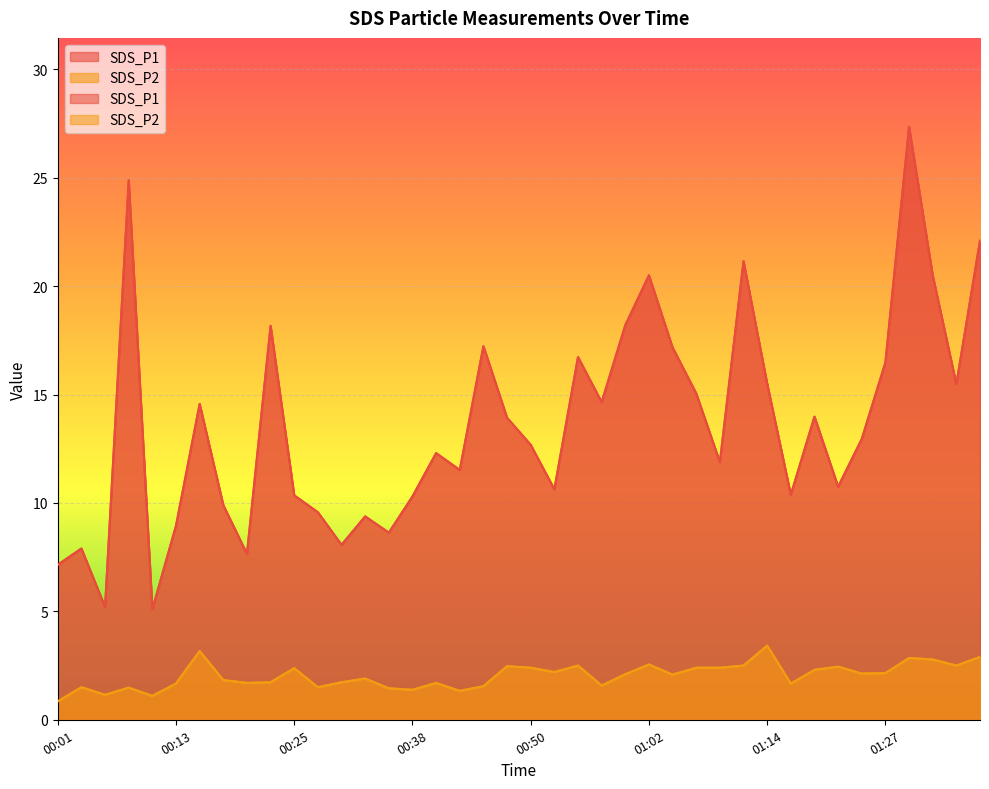

Reading left to right, list all the values displayed in this chart.

SDS_P1: 7.2	7.9	5.2	24.9	5.1	8.9	14.6	9.9	7.7	18.2	10.3	9.6	8.1	9.4	8.6	10.3	12.3	11.5	17.2	13.9	12.7	10.6	16.7	14.7	18.2	20.5	17.2	15.1	11.9	21.1	15.5	10.4	14.0	10.8	12.9	16.5	27.4	20.5	15.5	22.1
SDS_P2: 0.8	1.5	1.1	1.5	1.1	1.7	3.2	1.8	1.7	1.7	2.4	1.5	1.7	1.9	1.4	1.4	1.7	1.3	1.6	2.5	2.4	2.2	2.5	1.6	2.1	2.5	2.1	2.4	2.4	2.5	3.4	1.7	2.3	2.5	2.1	2.1	2.9	2.8	2.5	2.9